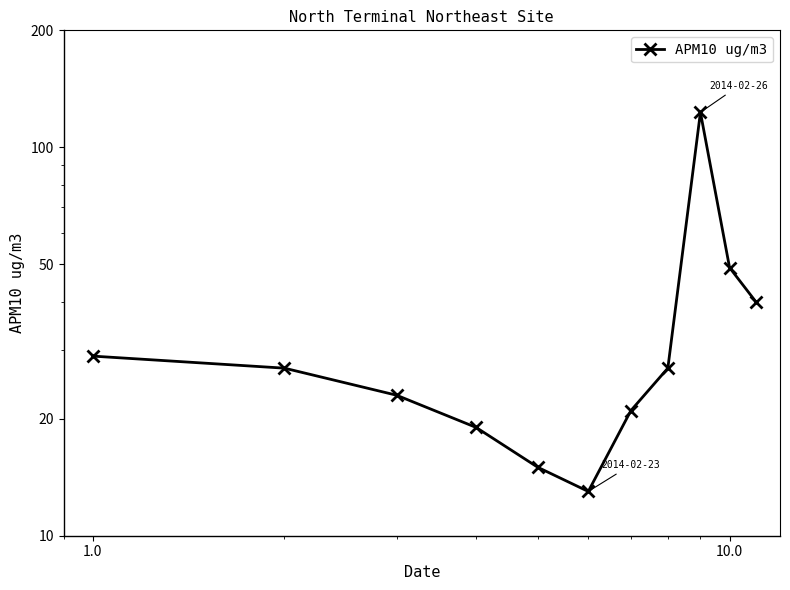

True or false: the data shows 9 at 10.0.

False